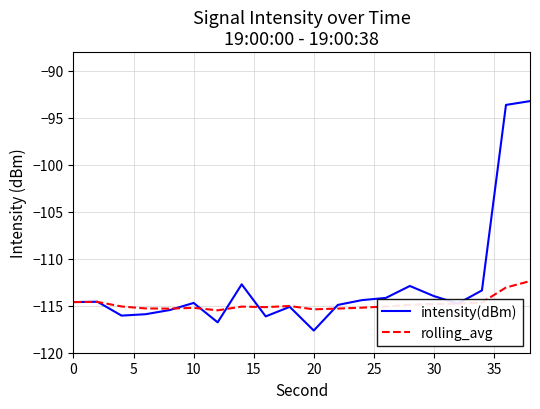

What is the maximum value for intensity(dBm)?

-93.2